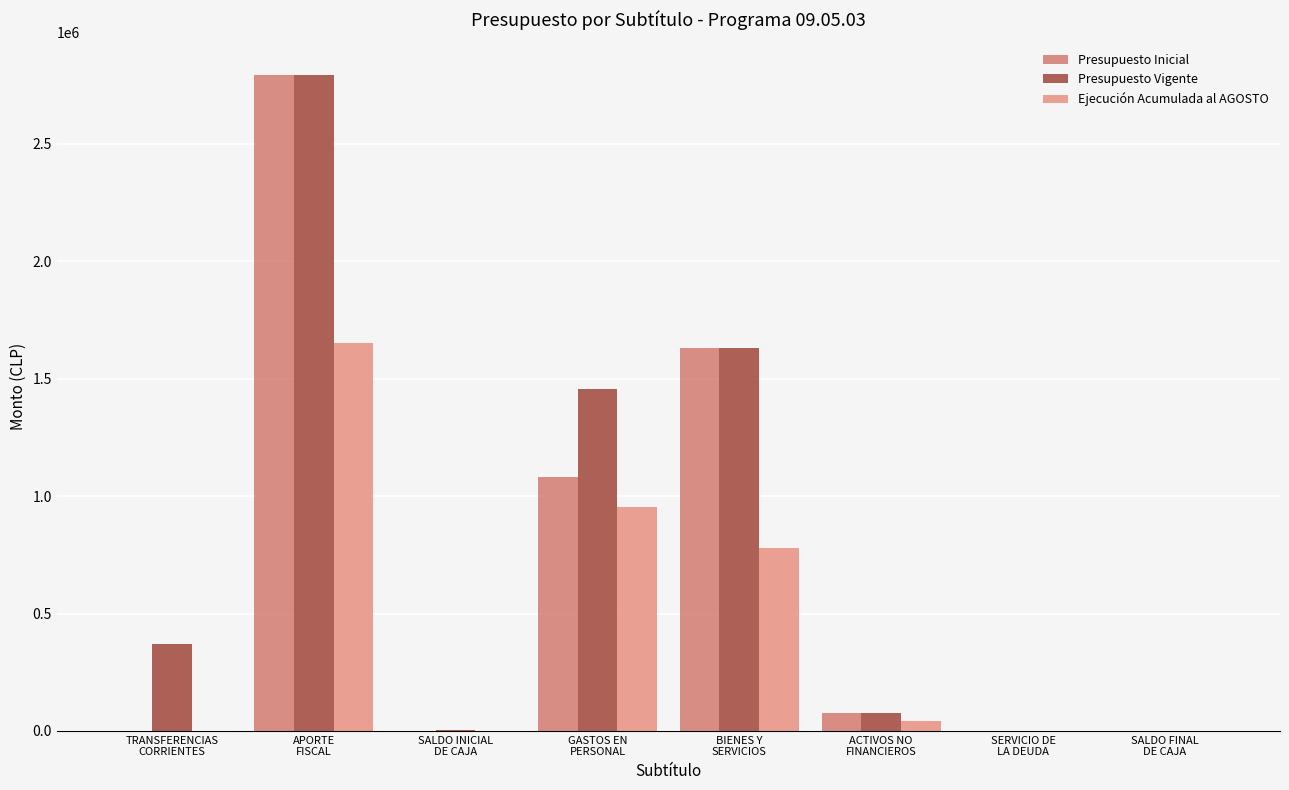

What is the maximum value for Presupuesto Inicial?

2790844